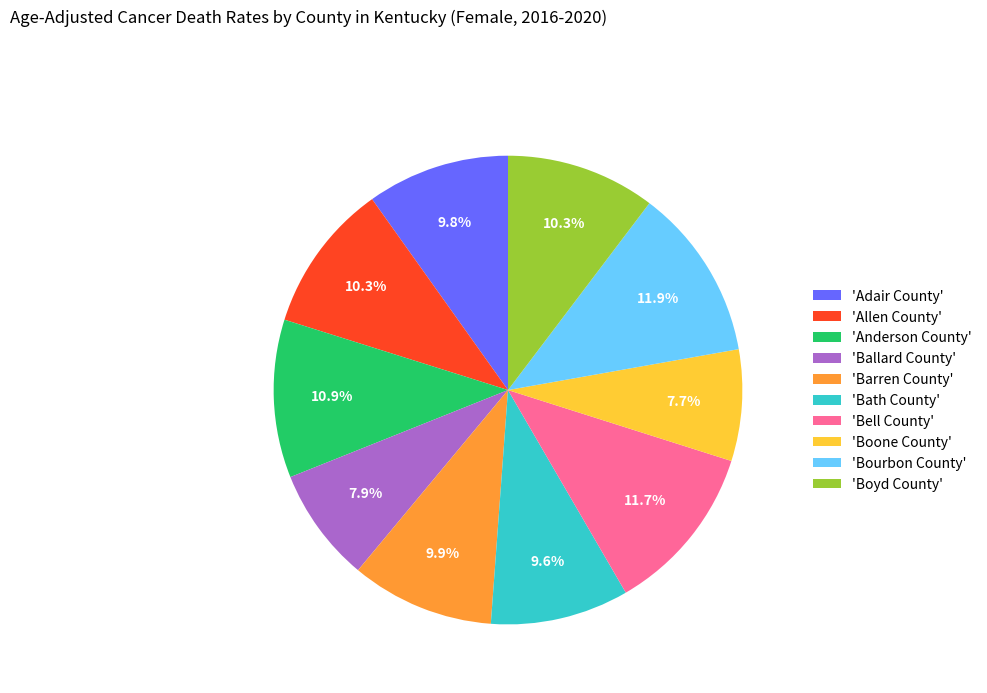

Is the sum of 'Ballard County' and 'Boyd County' greater than half?

No